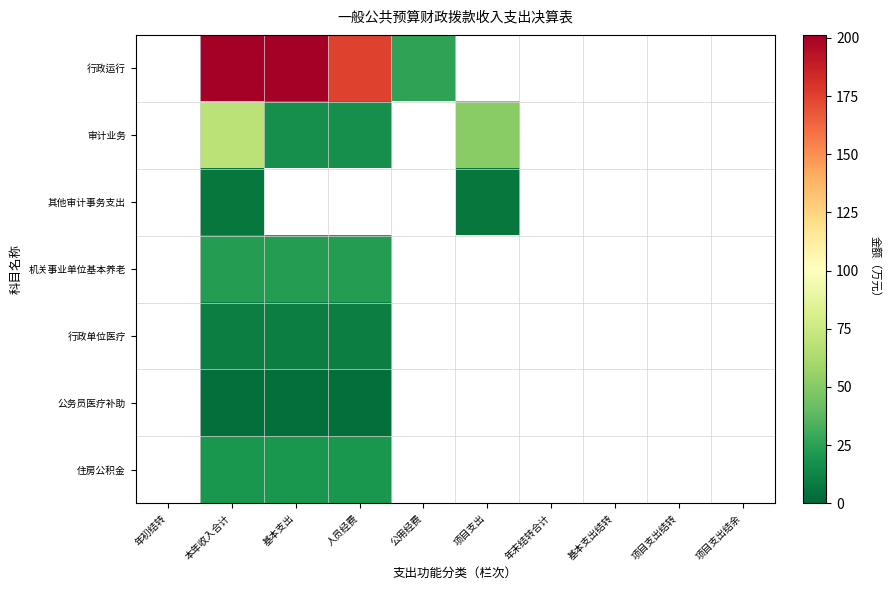

Rank the series by their maximum value, from lowest to highest.

公务员医疗补助, 其他审计事务支出, 行政单位医疗, 住房公积金, 机关事业单位基本养老, 审计业务, 行政运行